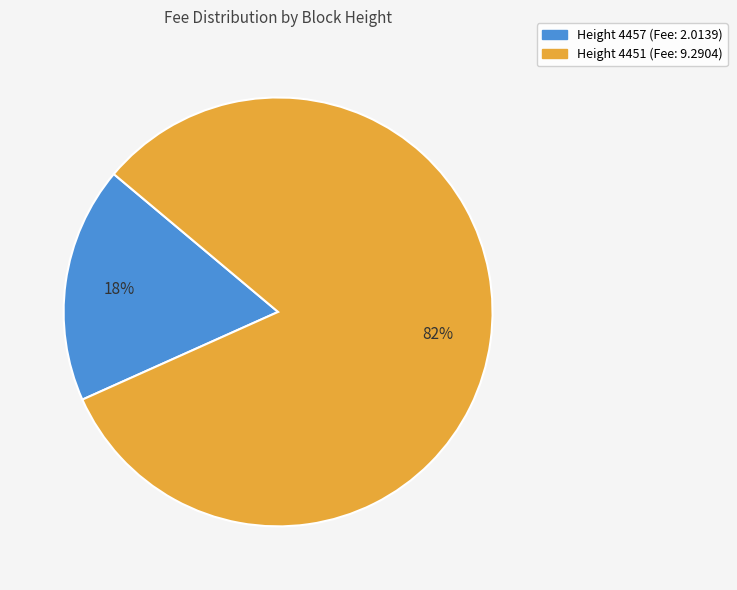

The Height 4451 (Fee: 9.2904) slice represents 82% of the pie. True or false?

True